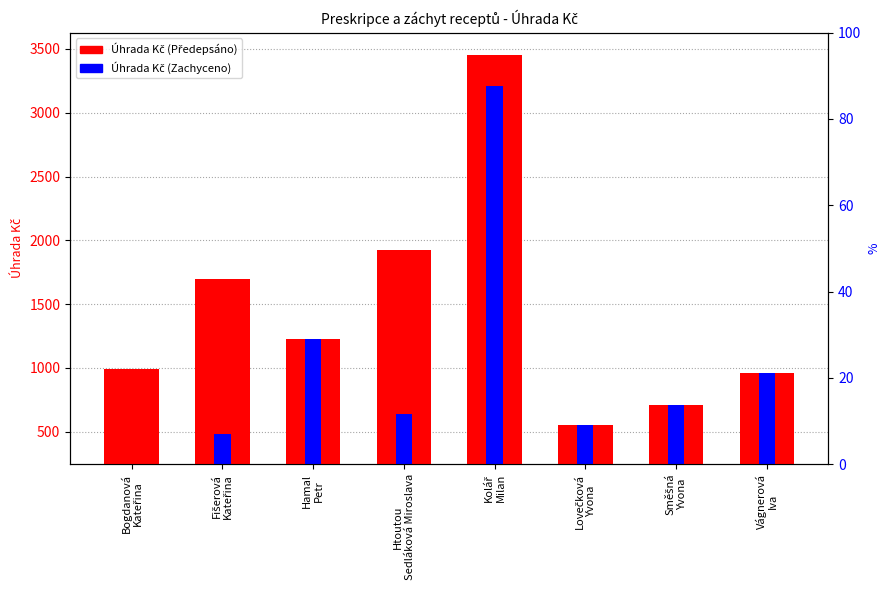

The value of Úhrada Kč (Předepsáno) at Hamal
Petr is 506.6. True or false?

False